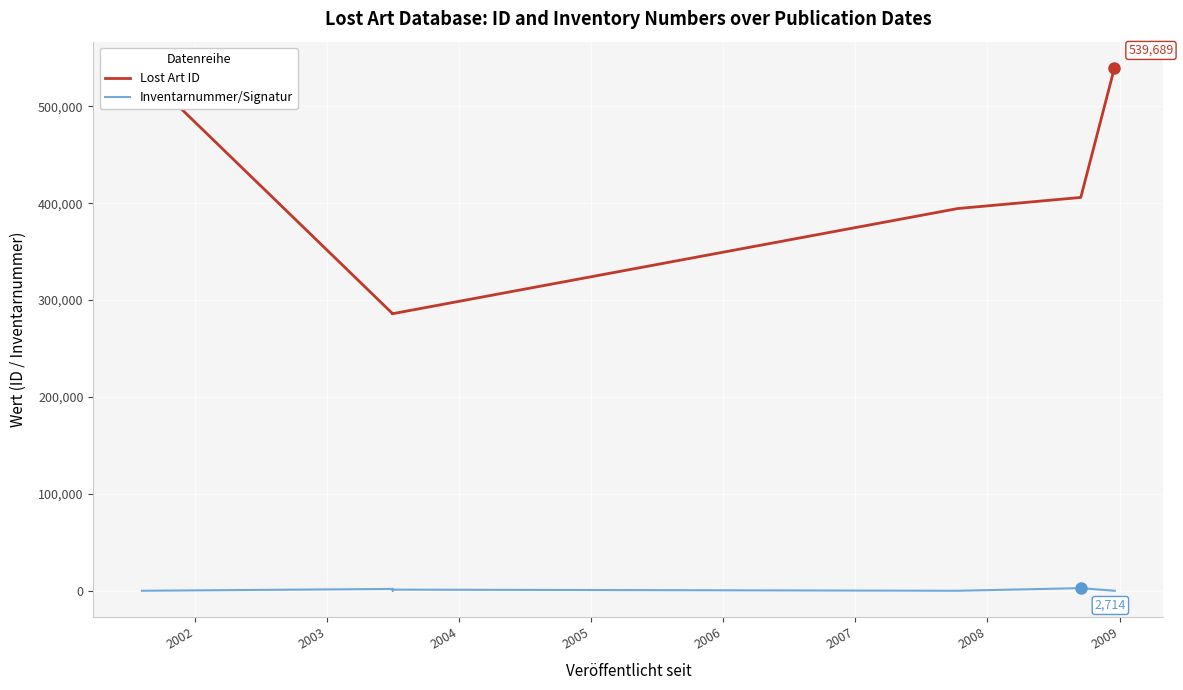

Which series has the largest total across all categories?

Lost Art ID